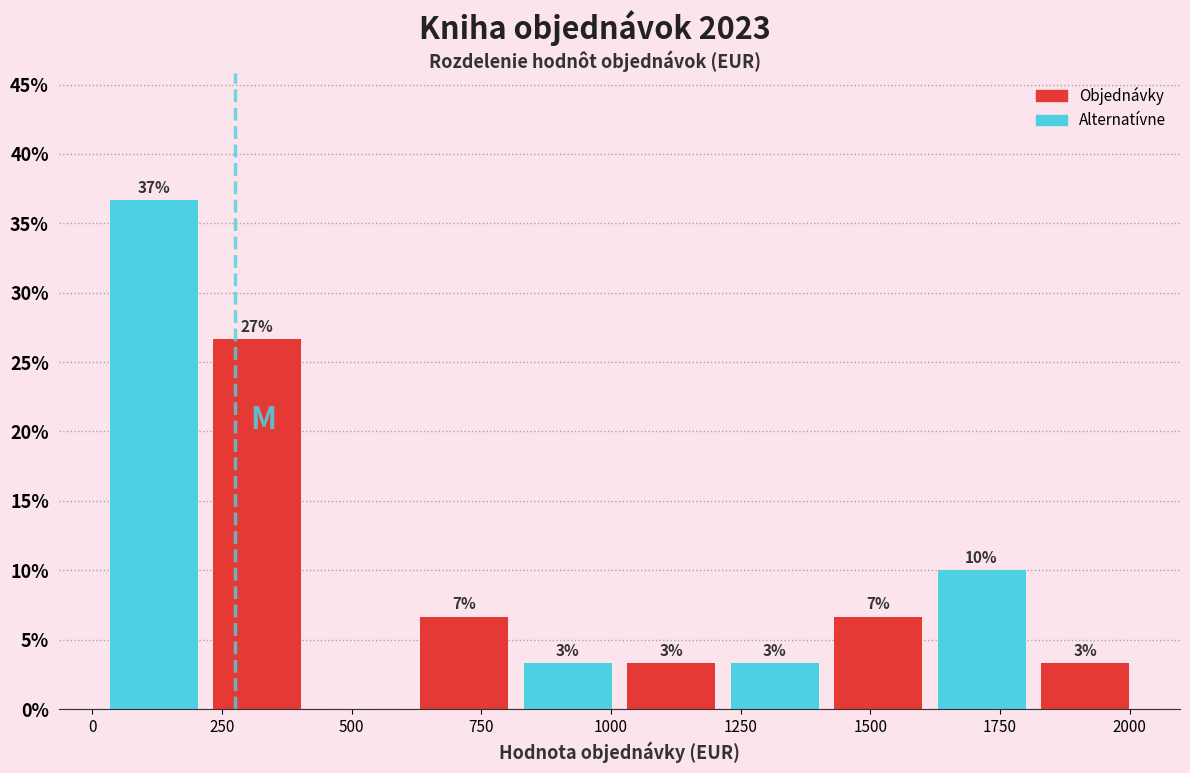

Read against the x-axis, roughly where is the centre of the tallest bar?

100